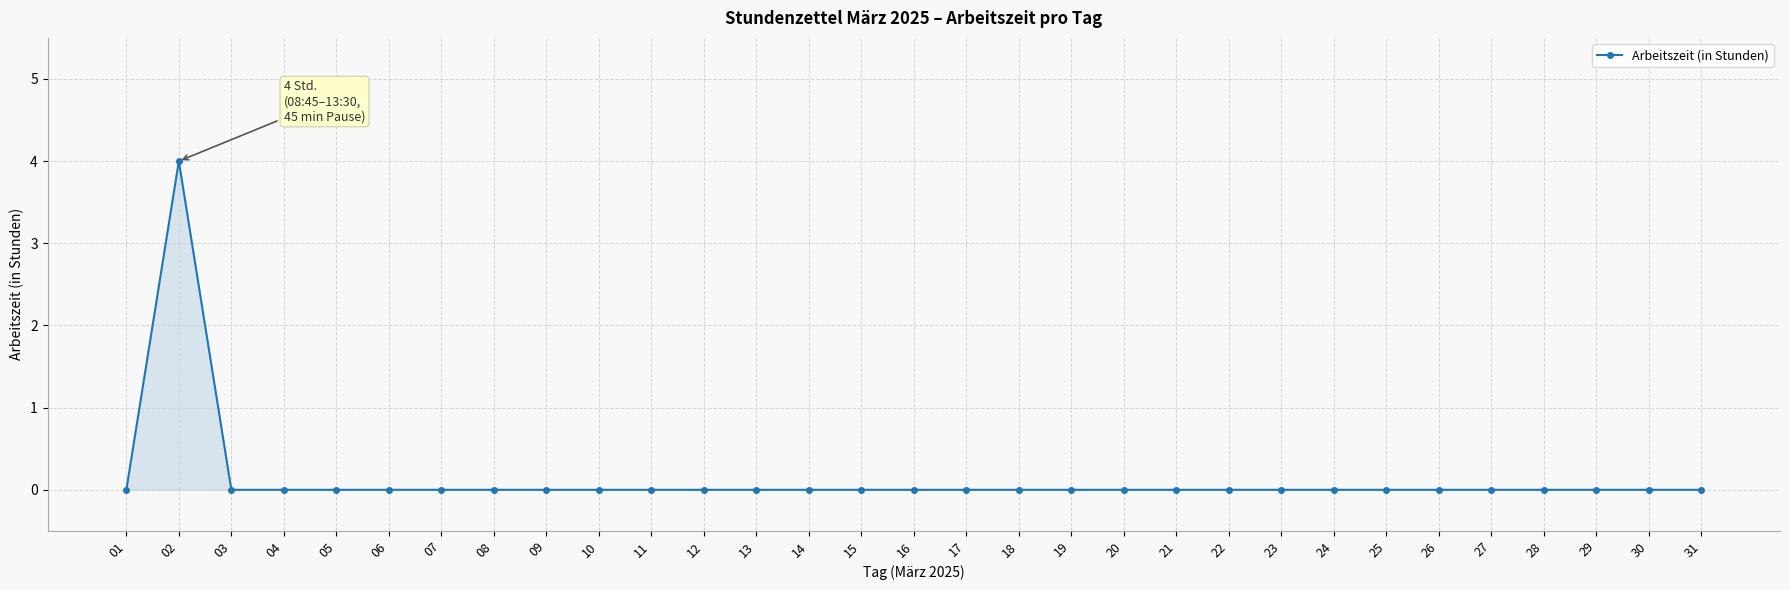

The chart shows a value of -2 at 26. True or false?

False